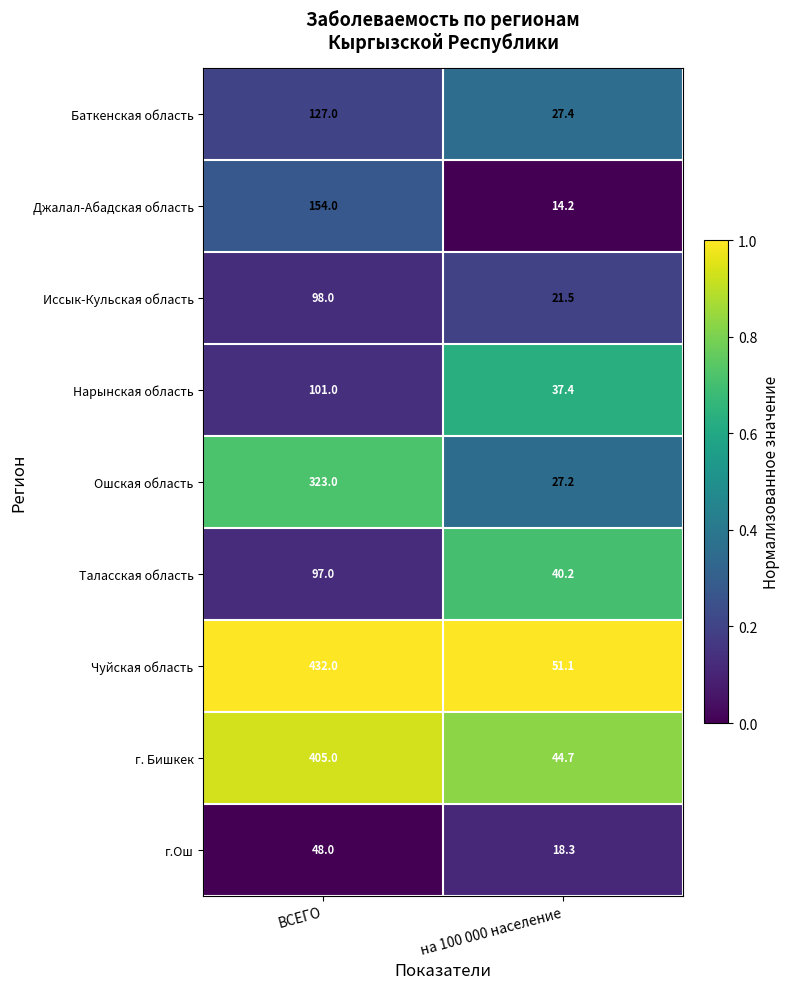

At which category is the sum across all series the highest?

ВСЕГО